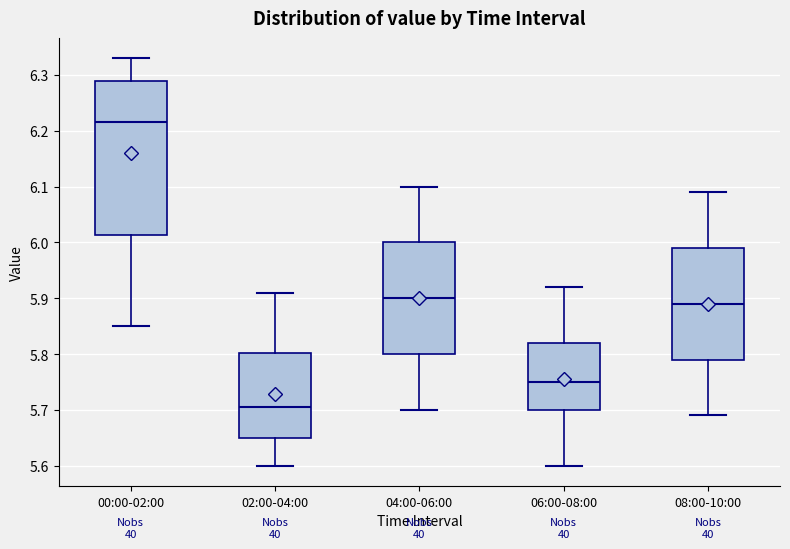

Which box's median line is the highest?

00:00-02:00